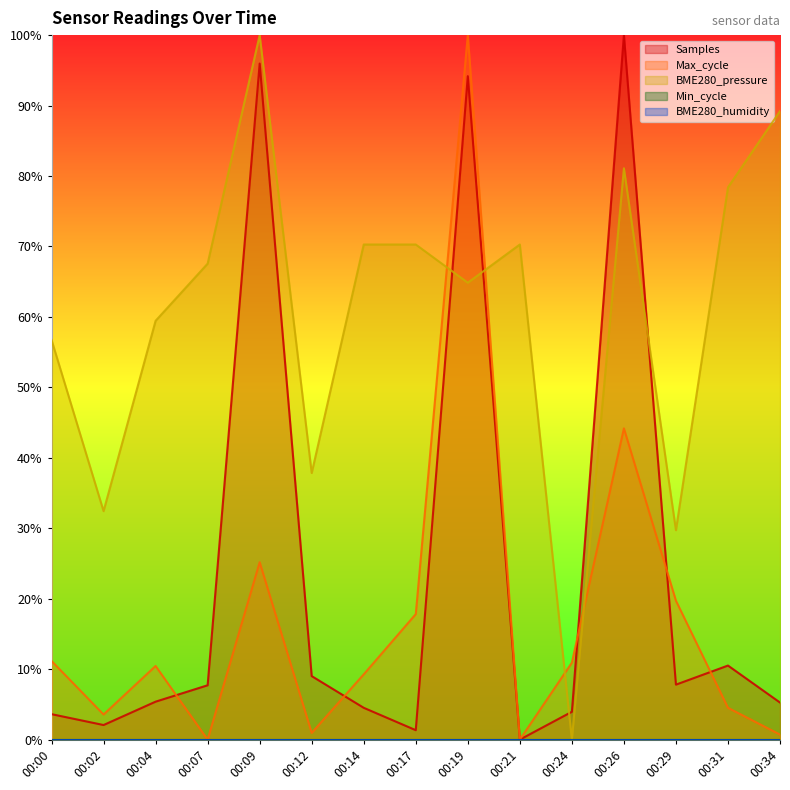

At which label does Samples first exceed 5?

00:04